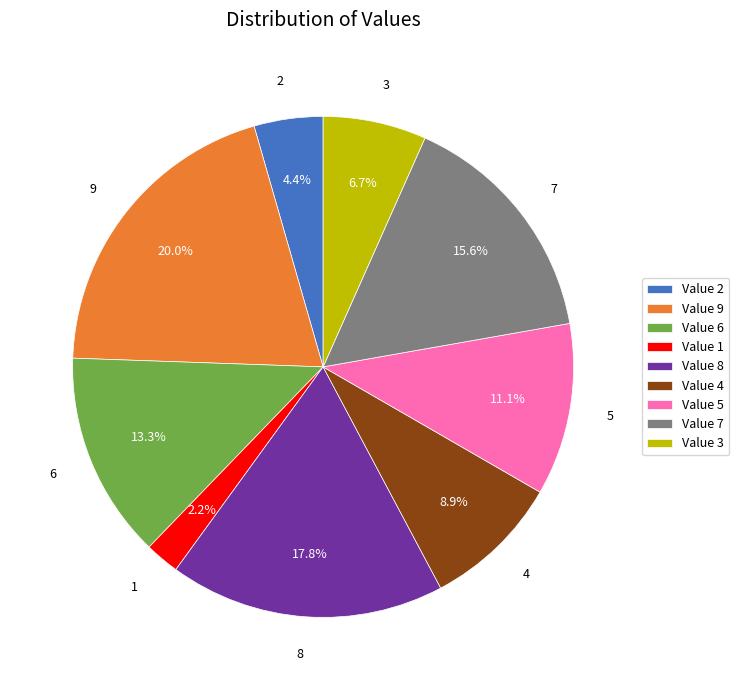

What is the ratio of the value at 4 to the value at 7?

0.6